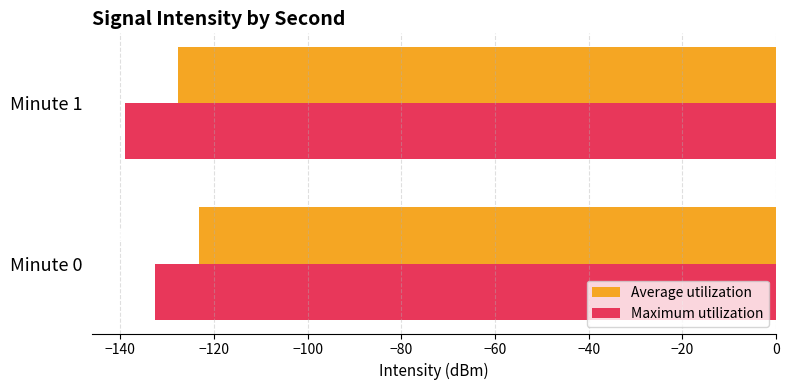

What is the sum of the Maximum utilization values at Minute 0 and Minute 1?

-271.6